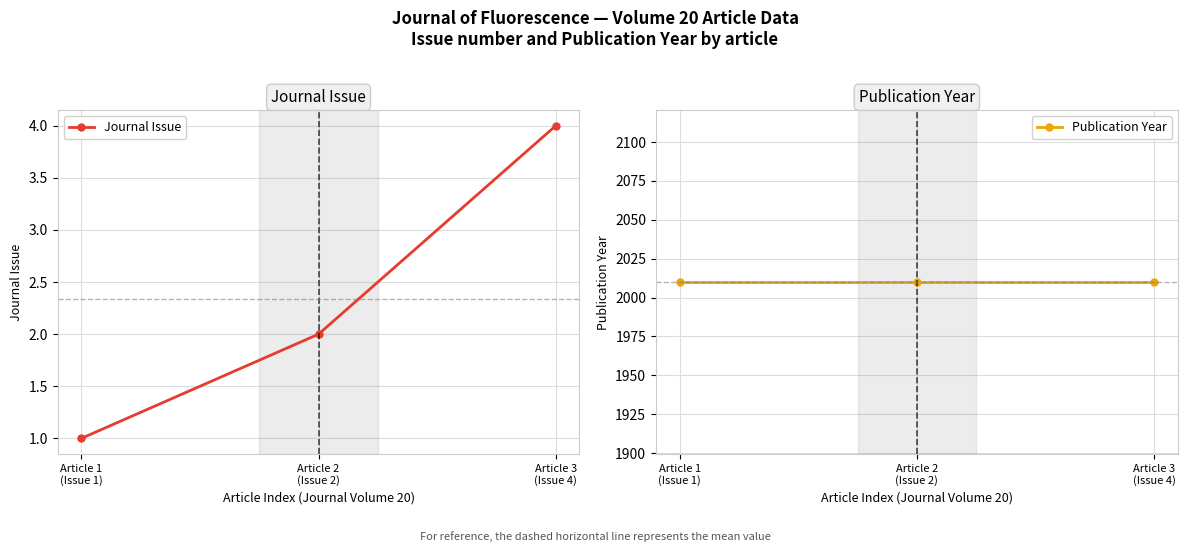

What is the value of the Publication Year point at the 3rd from the left?

2010